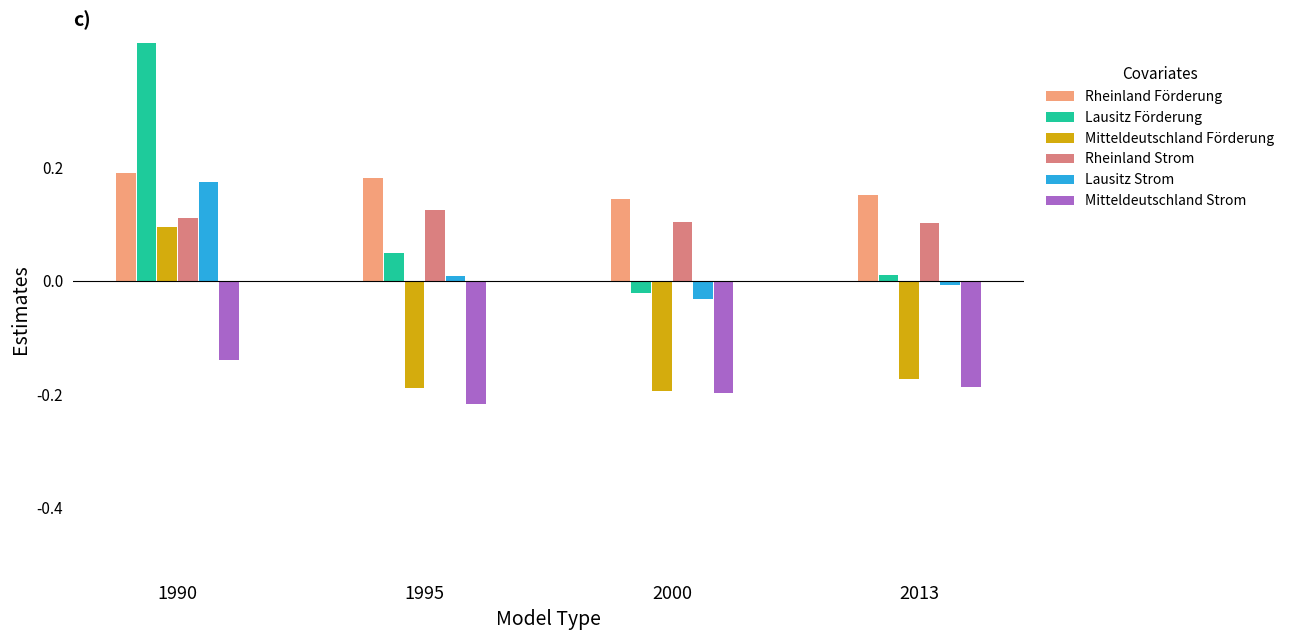

How many data points in Mitteldeutschland Förderung are less than 0?

3